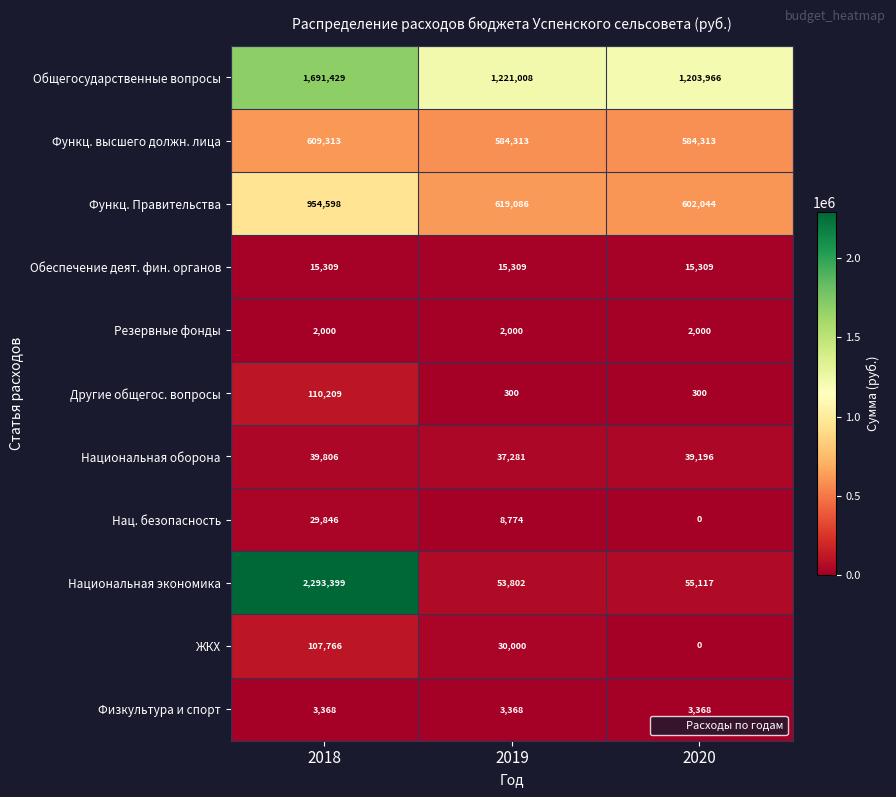

What is the sum of all Функц. Правительства values?

2175728